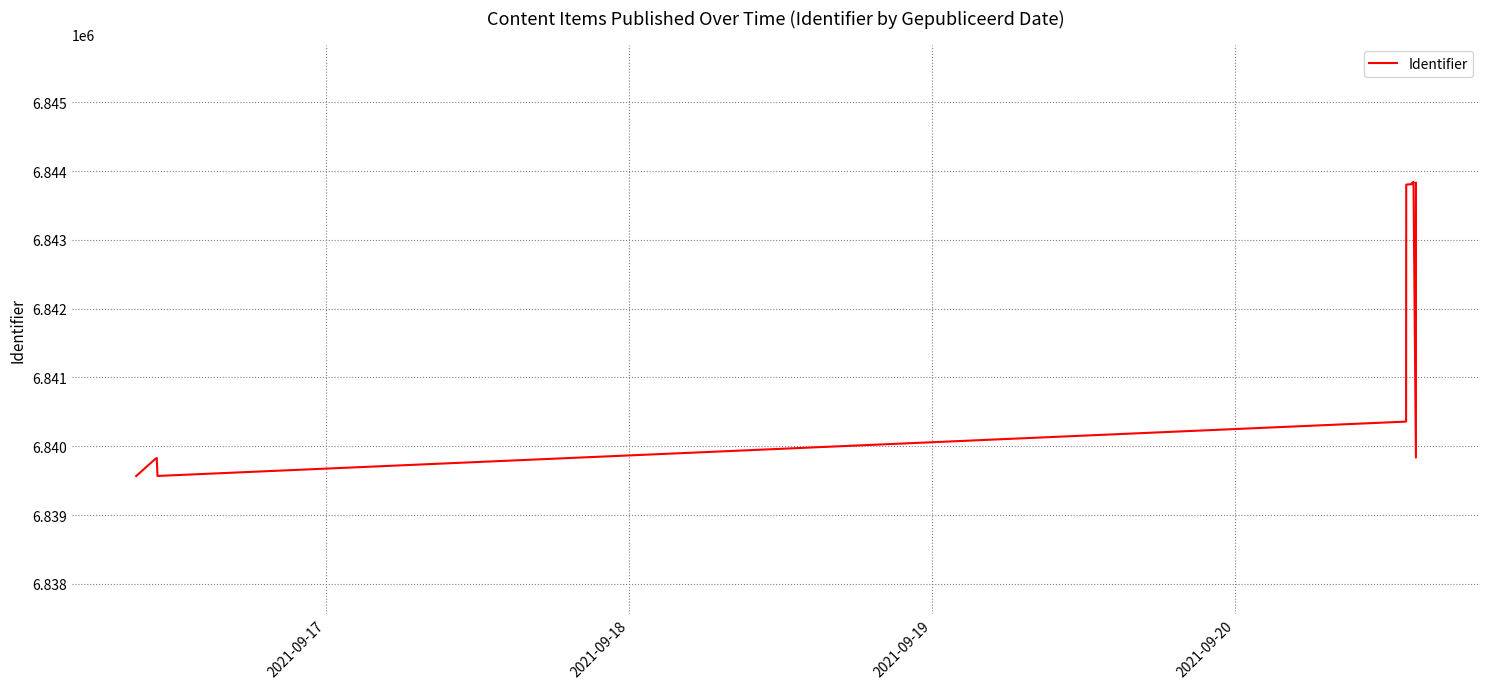

How many interior local valleys (lower than both neighbors) does the data have?

3